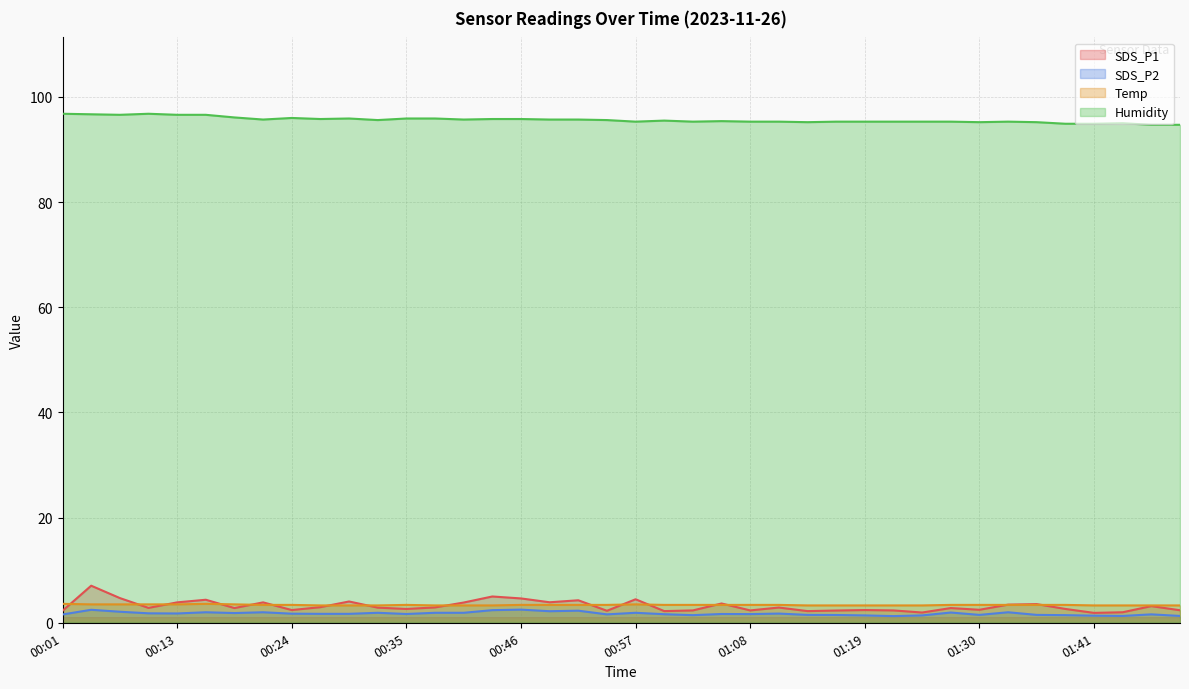

What position from the right is 00:35?

28